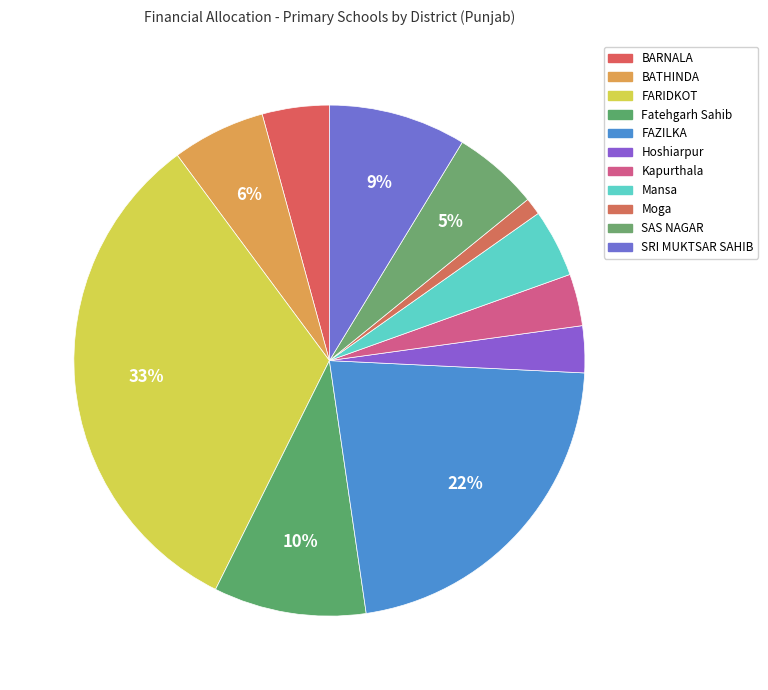

How many segments does this pie chart have?

11